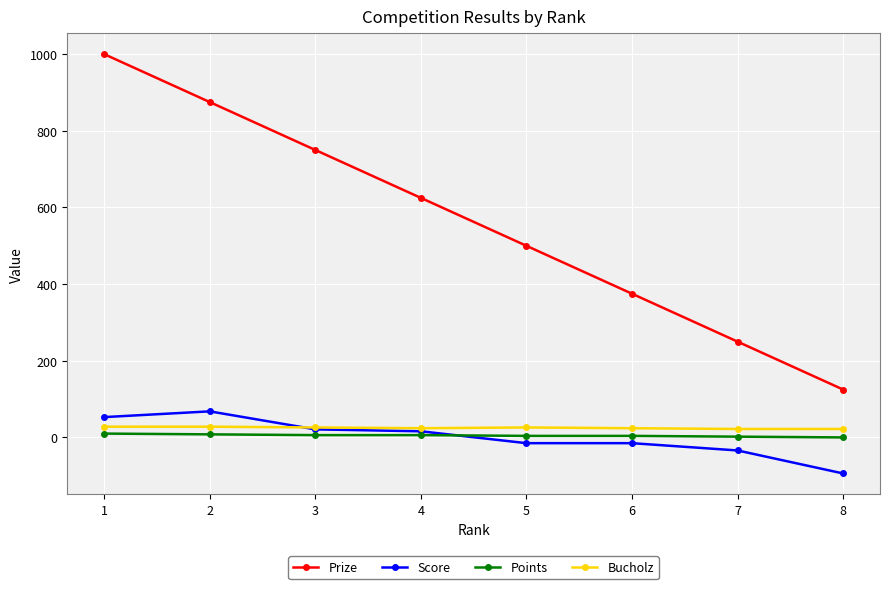

What is the highest value of the Prize series?

1000